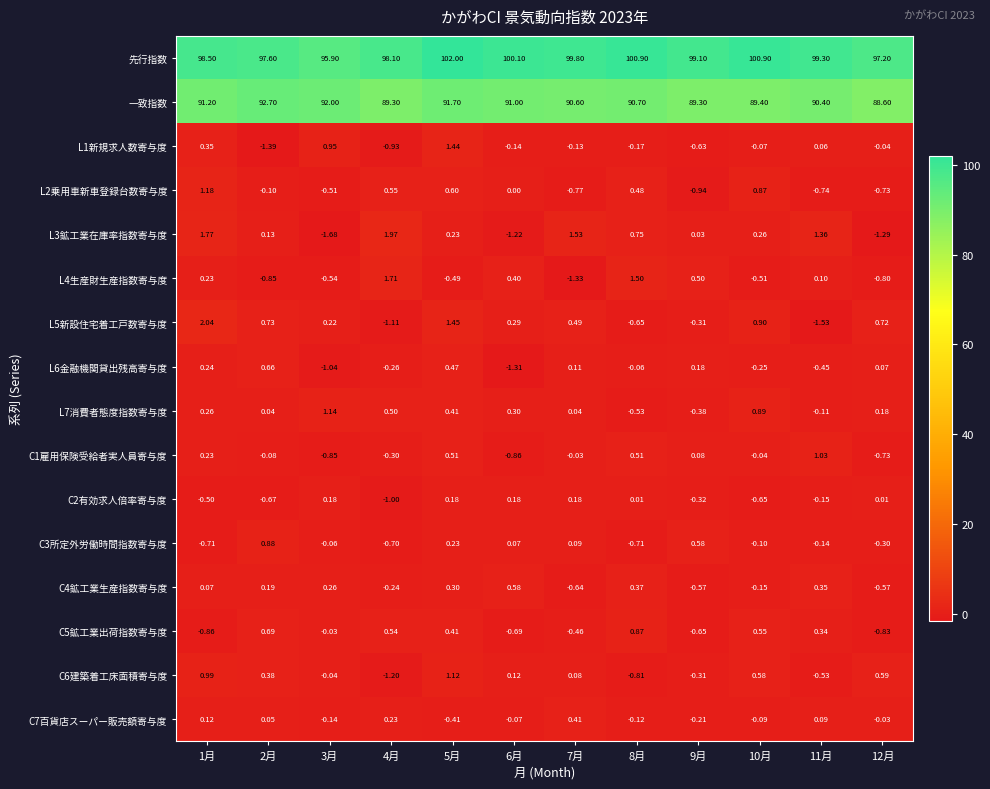

Between 7月 and 8月, which series saw the biggest shift?

L4生産財生産指数寄与度